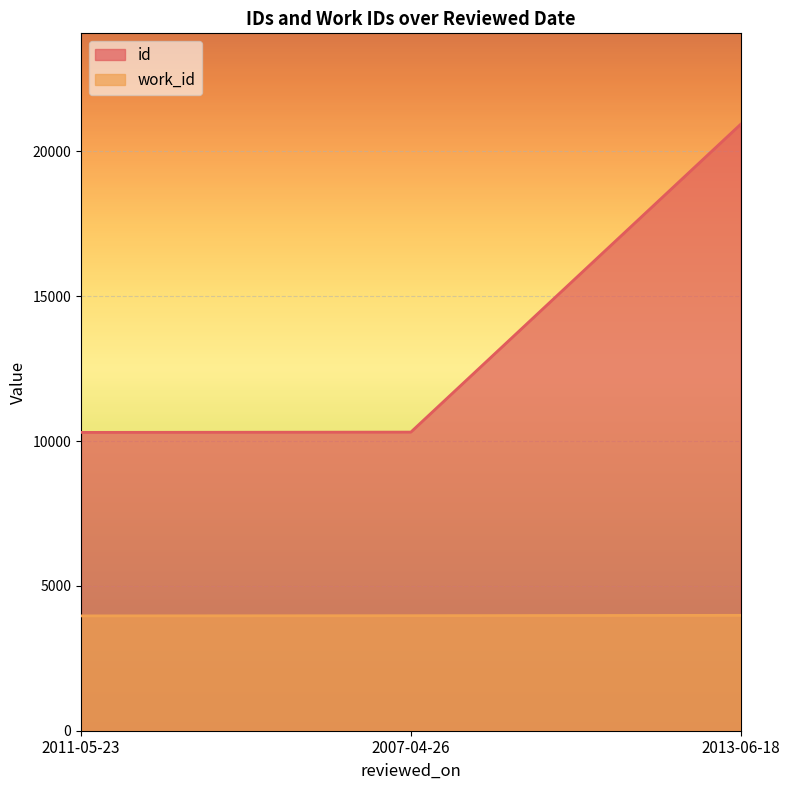

What is the maximum value shown in the chart?

20933